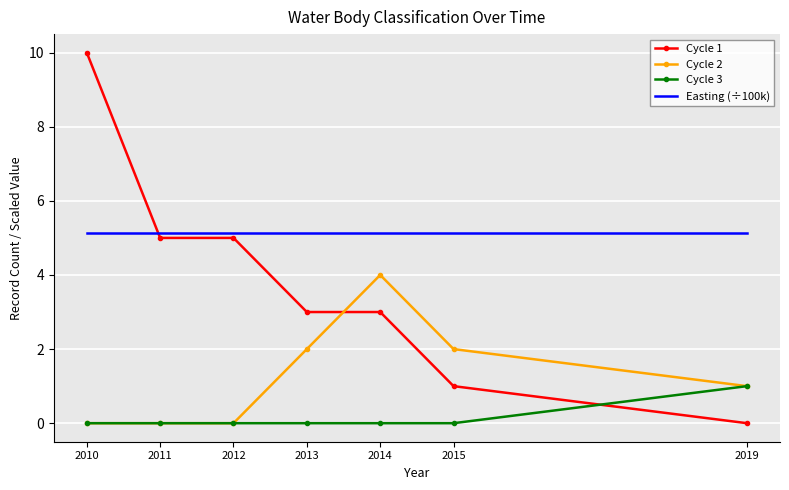

The value of Easting (÷100k) at 2014 is 2.0. True or false?

False